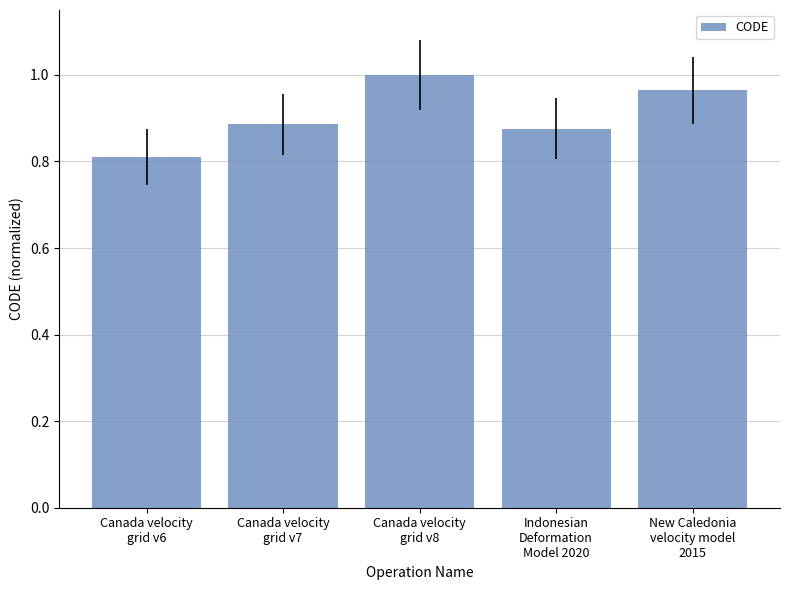

What is the sum of the values at Indonesian
Deformation
Model 2020 and New Caledonia
velocity model
2015?

1.8